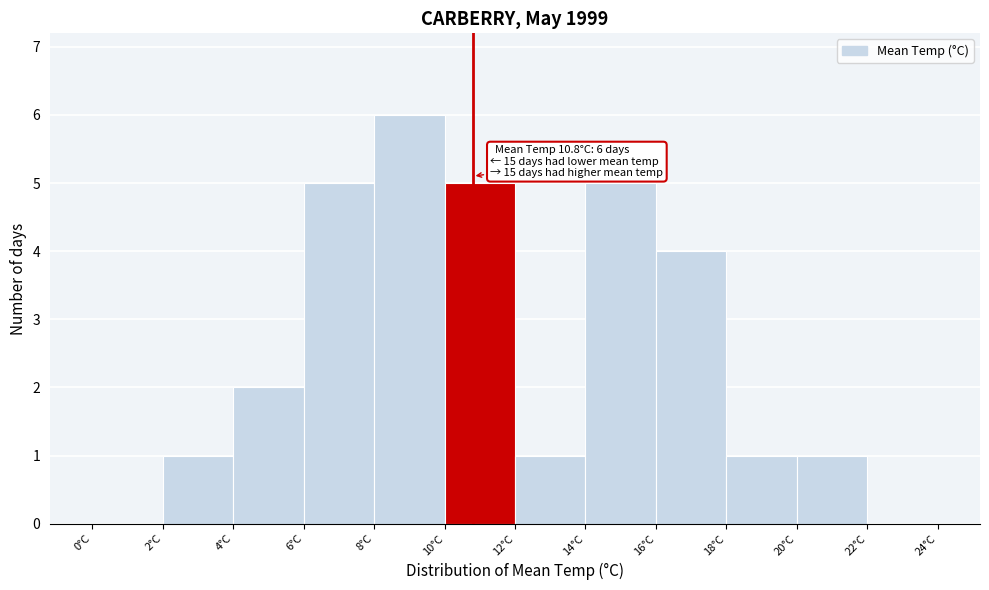

Which range on the x-axis has the tallest bar?

8 to 10